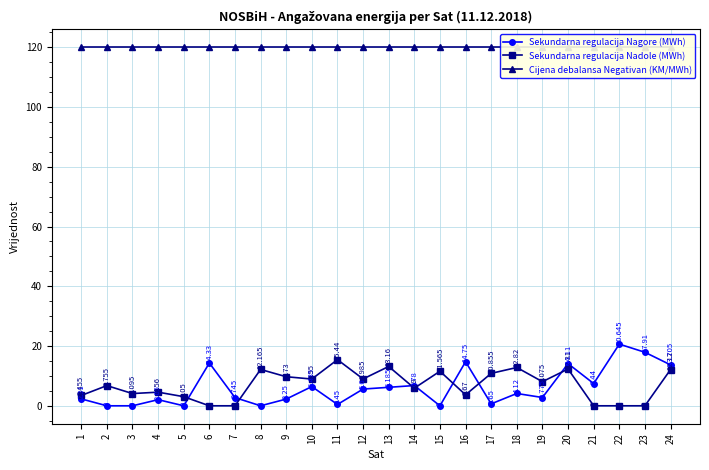

Rank the series at 7 from lowest to highest value.

Sekundarna regulacija Nadole (MWh), Sekundarna regulacija Nagore (MWh), Cijena debalansa Negativan (KM/MWh)